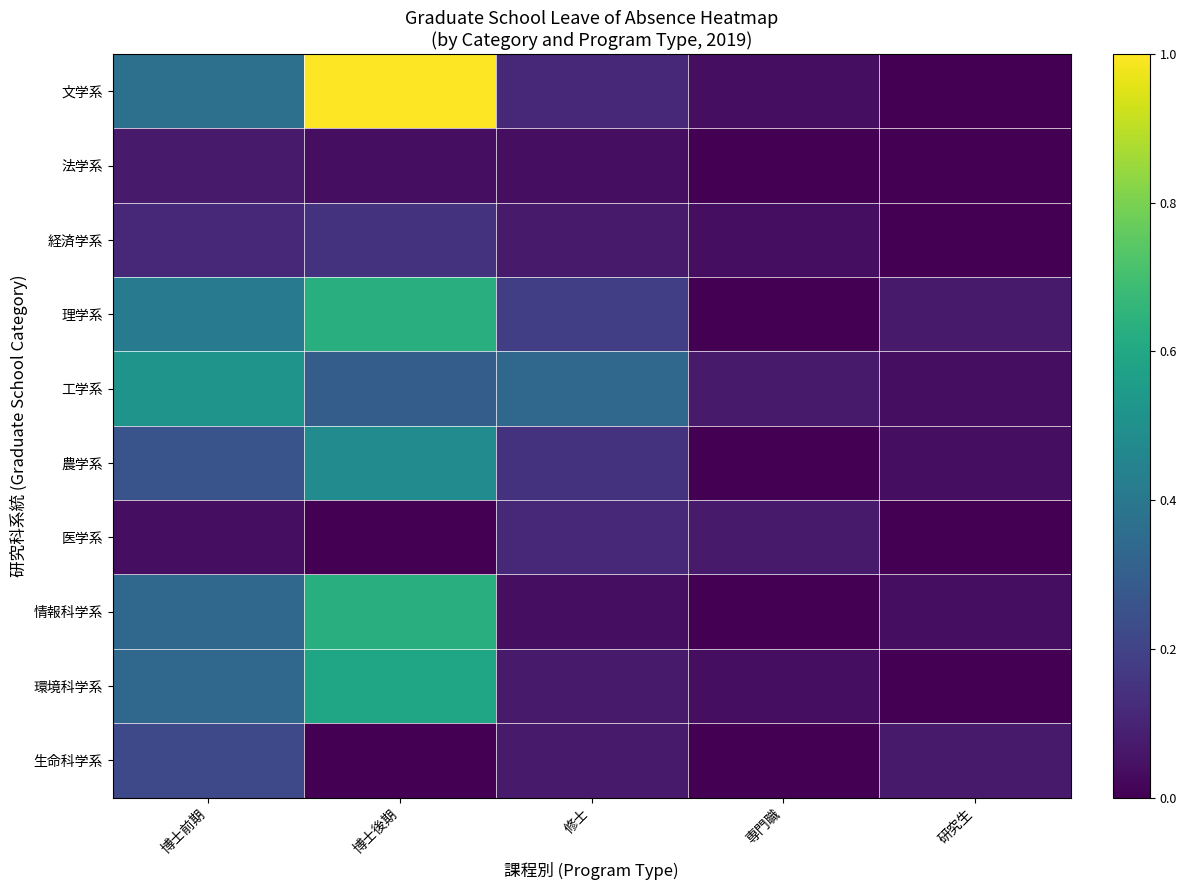

Rank the series at 修士 from lowest to highest value.

法学系, 情報科学系, 経済学系, 環境科学系, 生命科学系, 文学系, 医学系, 農学系, 理学系, 工学系